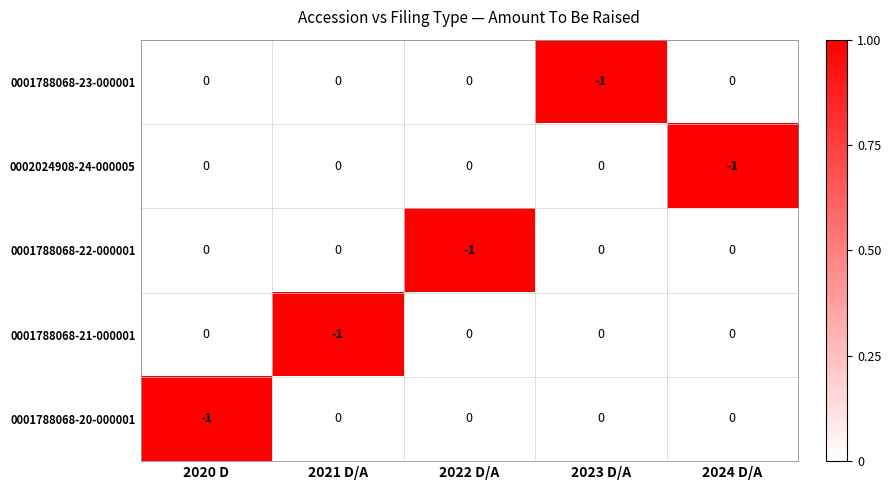

How many values in 0001788068-20-000001 are below zero?

1